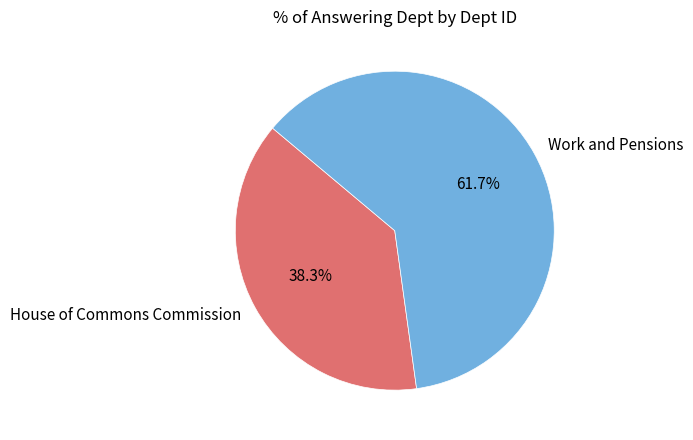

What is the largest slice in the pie chart?

Work and Pensions